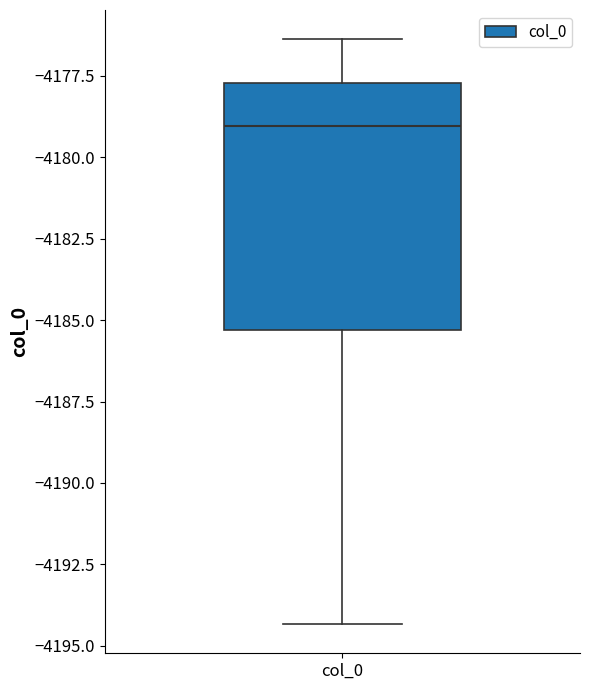

Where does the lower whisker of the box for col_0 end on the y-axis? The values are not printed on the chart, so give them approximately, as read against the axis.

-4194.5